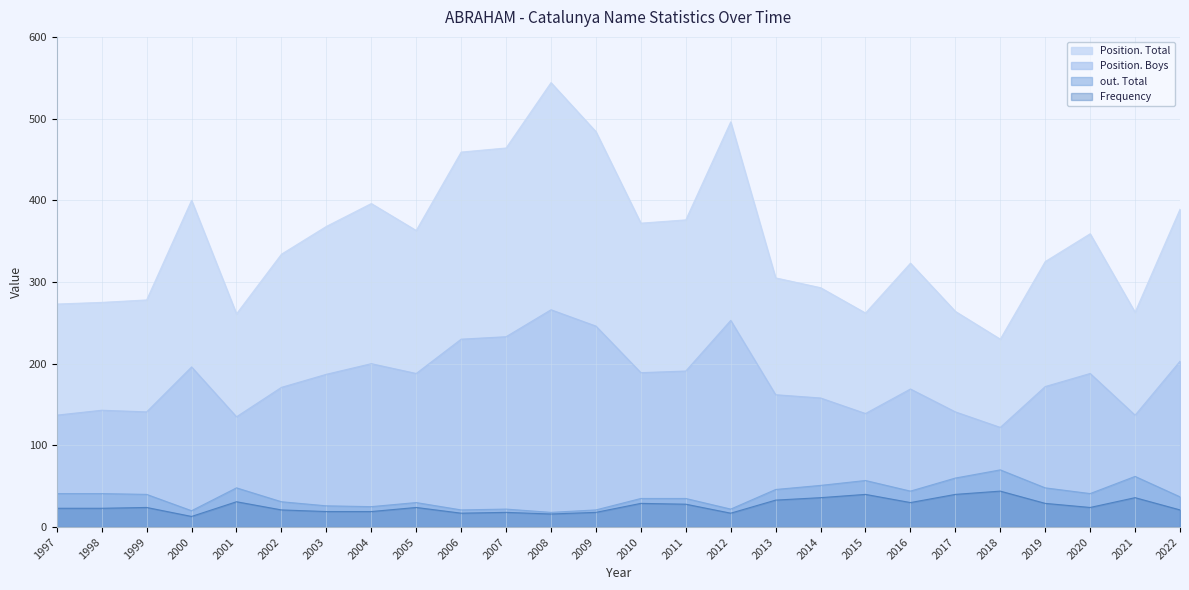

Reading right to left, extract all data points from this chart.

Frequency: 21	36	24	29	44	40	30	40	36	33	17	28	29	18	16	18	17	24	19	19	21	31	13	24	23	23
Position. Total: 389	263	359	325	230	264	323	262	293	305	496	376	372	484	544	464	459	363	396	368	334	261	400	278	275	273
Position. Boys: 203	137	188	172	122	141	169	139	158	162	253	191	189	246	266	233	230	188	200	187	171	135	196	141	143	137
out. Total: 37	62	41	48	70	60	44	57	51	46	22	35	35	21	18	22	21	30	25	26	31	48	20	40	41	41